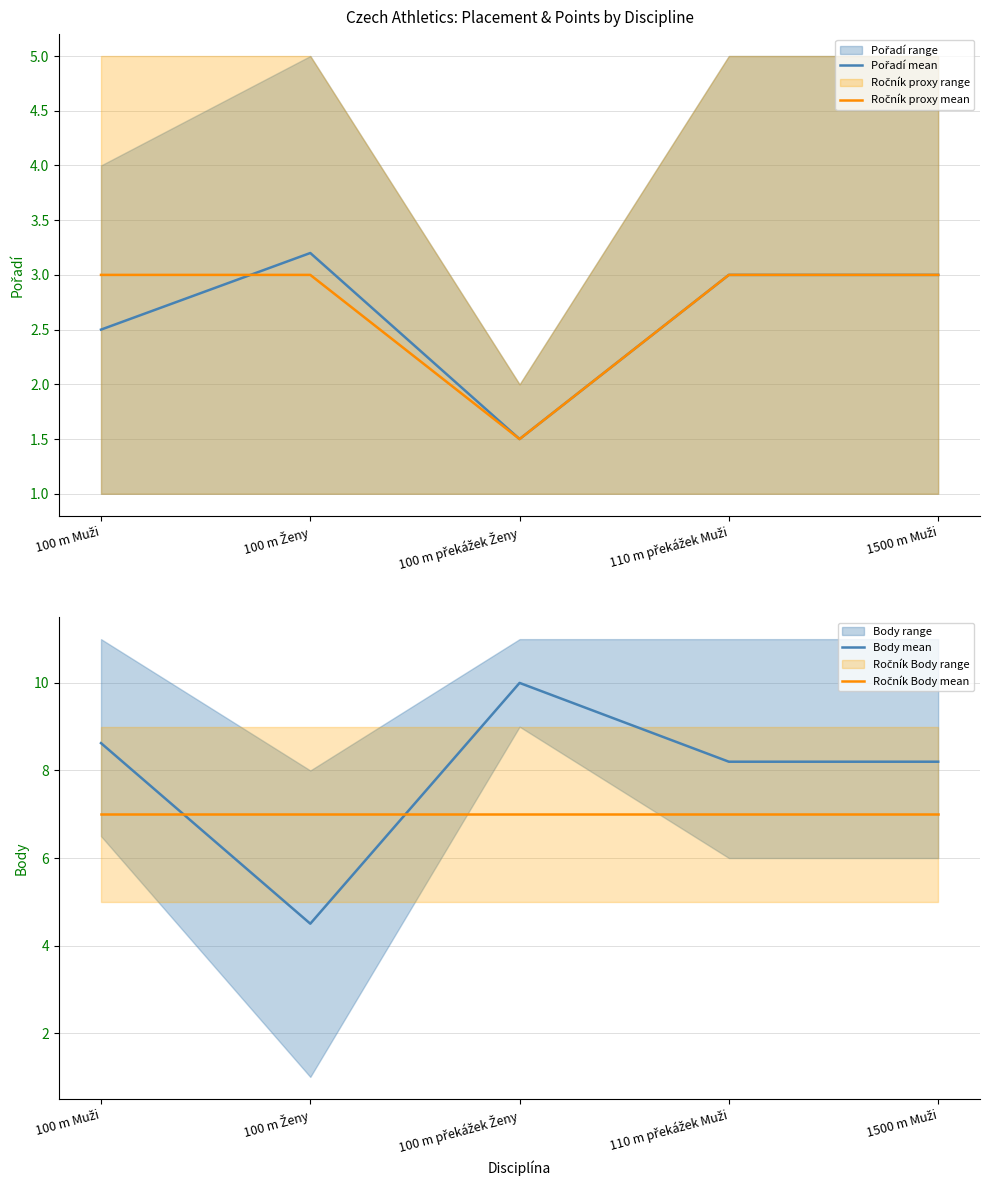

Where is the first local minimum for Pořadí mean?

100 m překážek Ženy